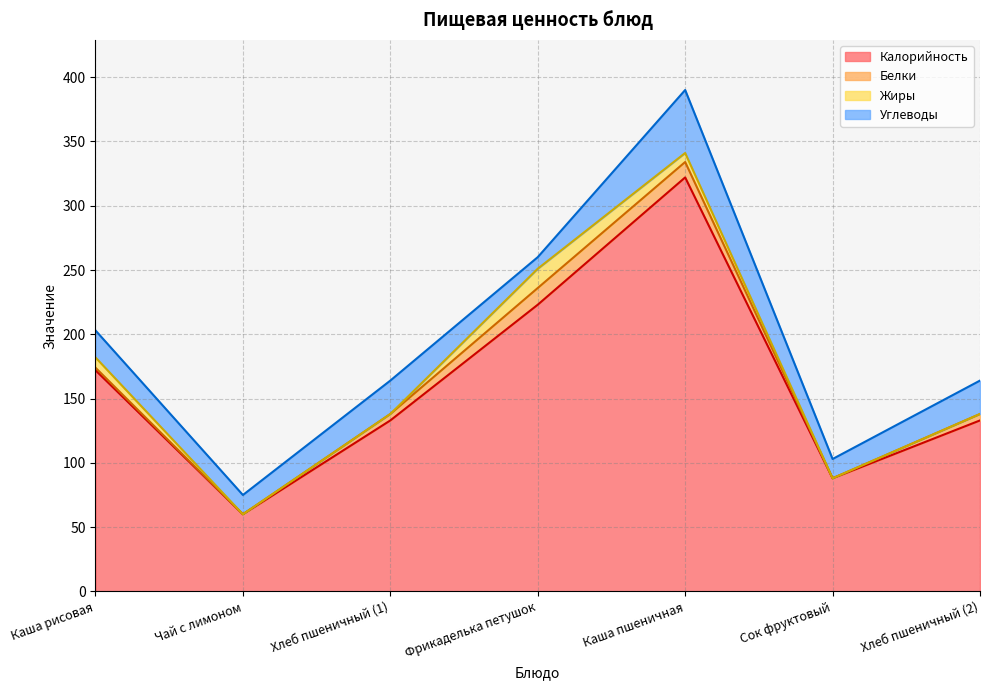

How many data points in Калорийность are above 133?

3